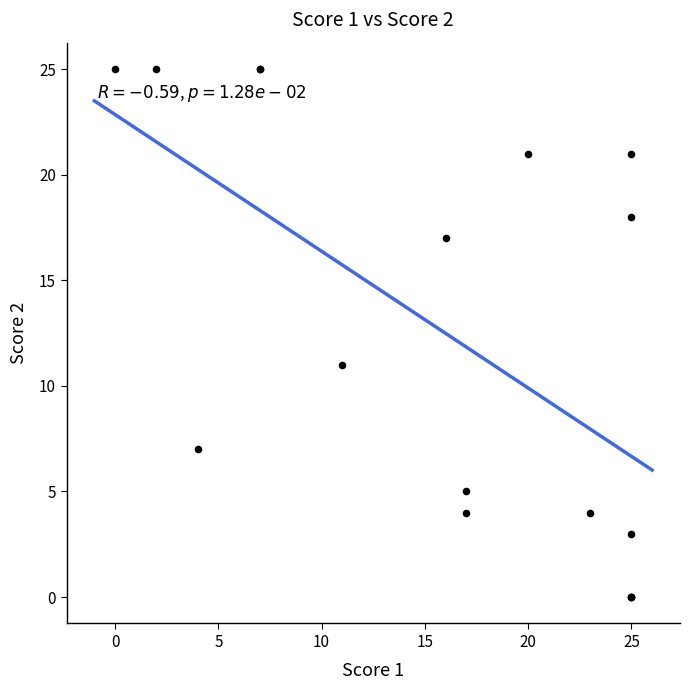

What Y value in the scatter plot is closest to 12?

11